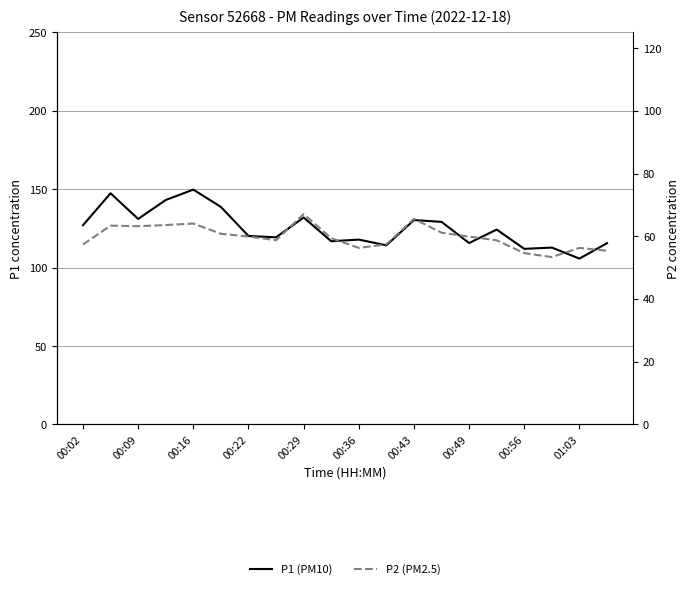

At which label does P2 (PM2.5) first exceed 59?

00:09